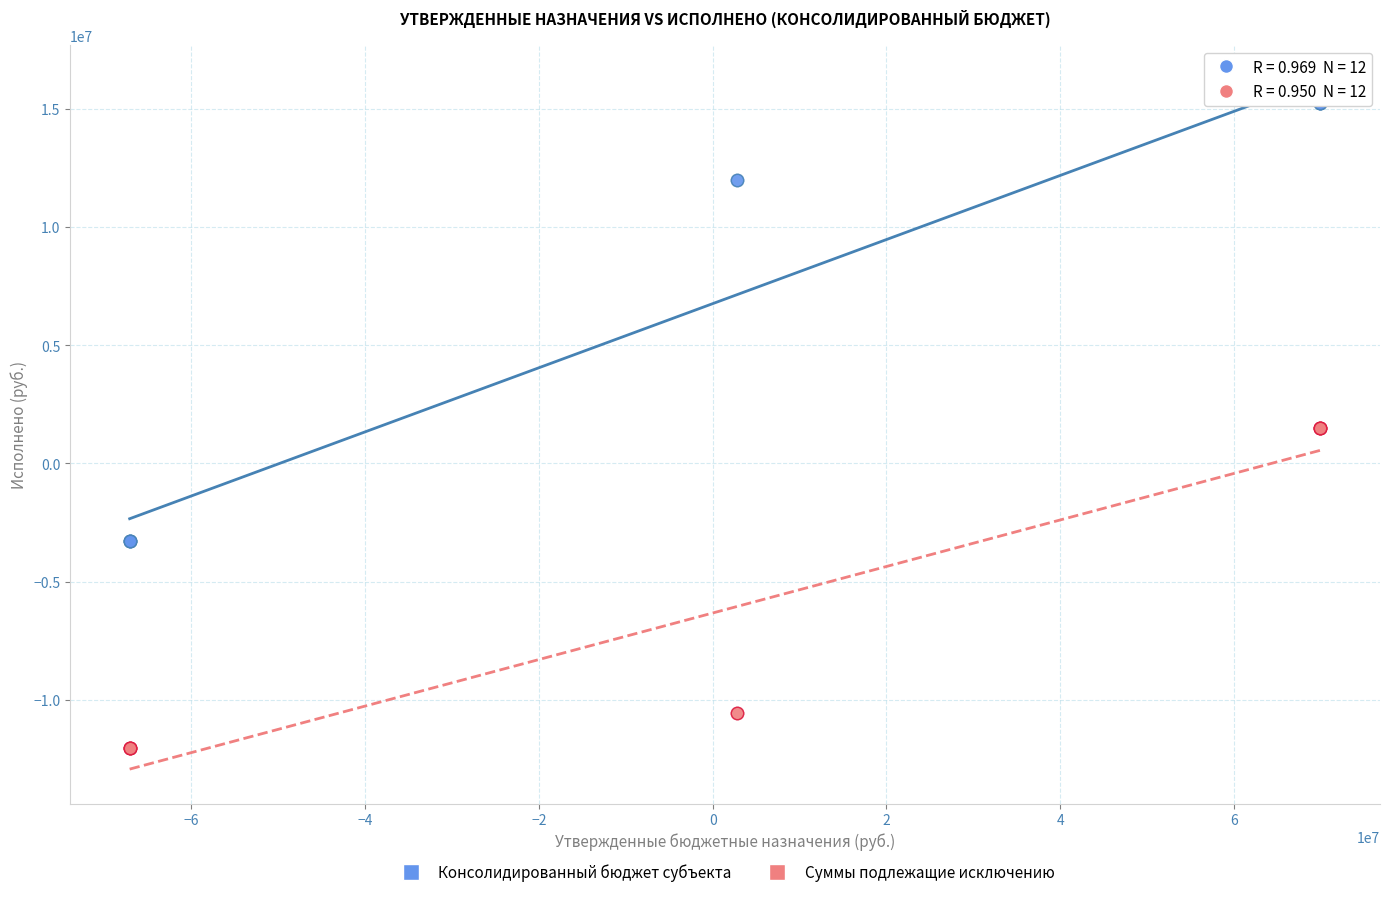

What is the X range (max minus min) for the scatter plot?

137071265.2